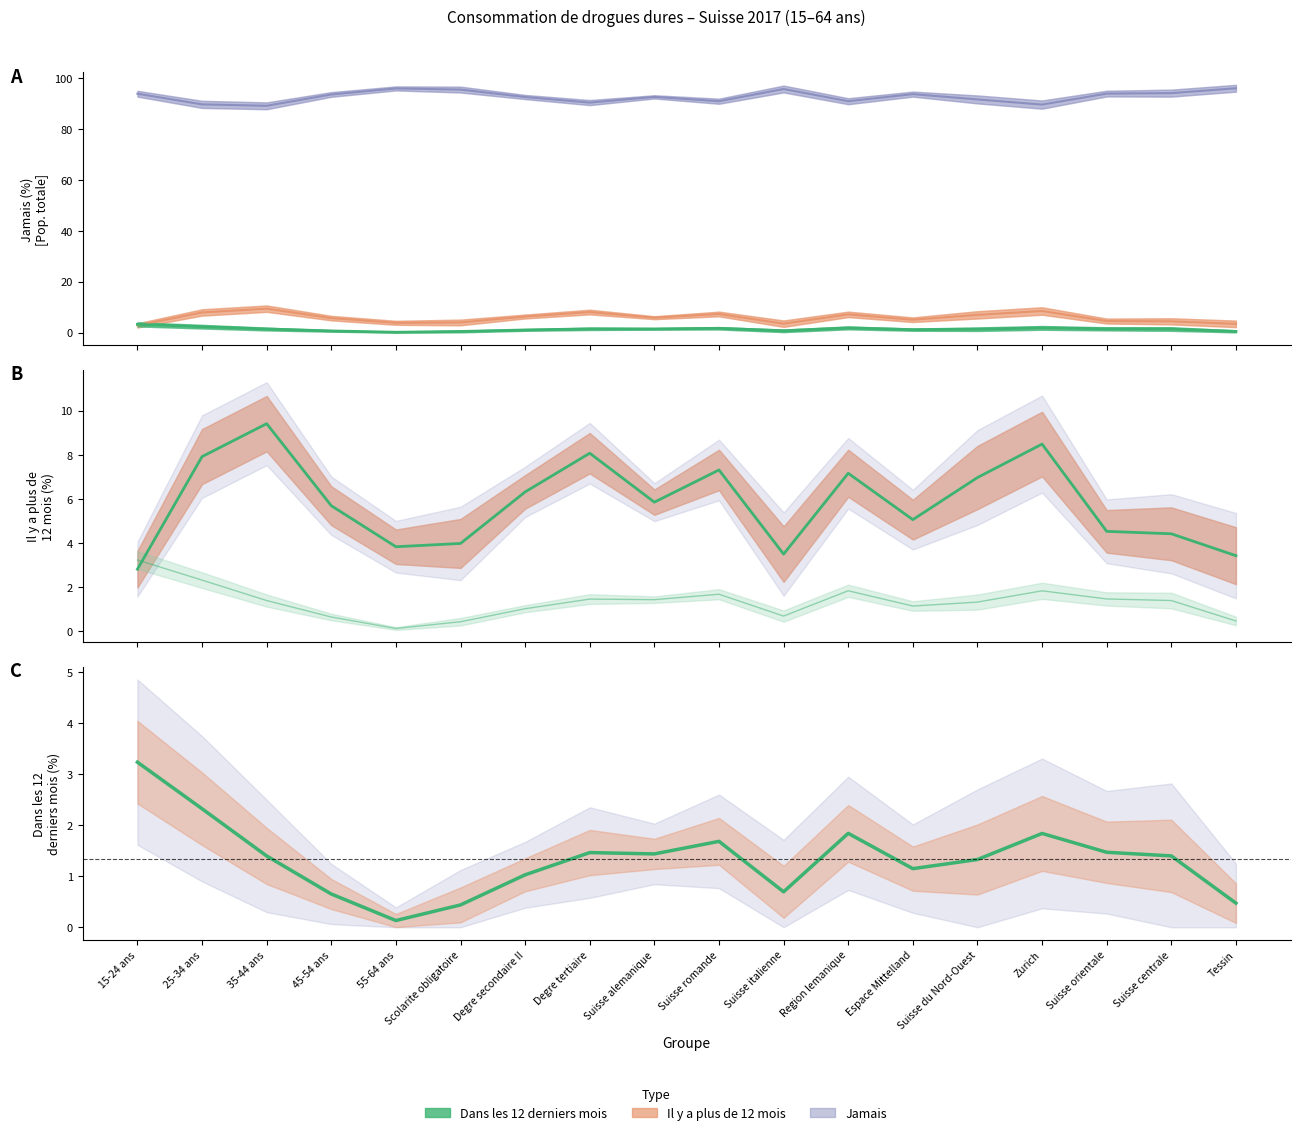

What is the difference between the highest and lowest values at Zurich?

87.8